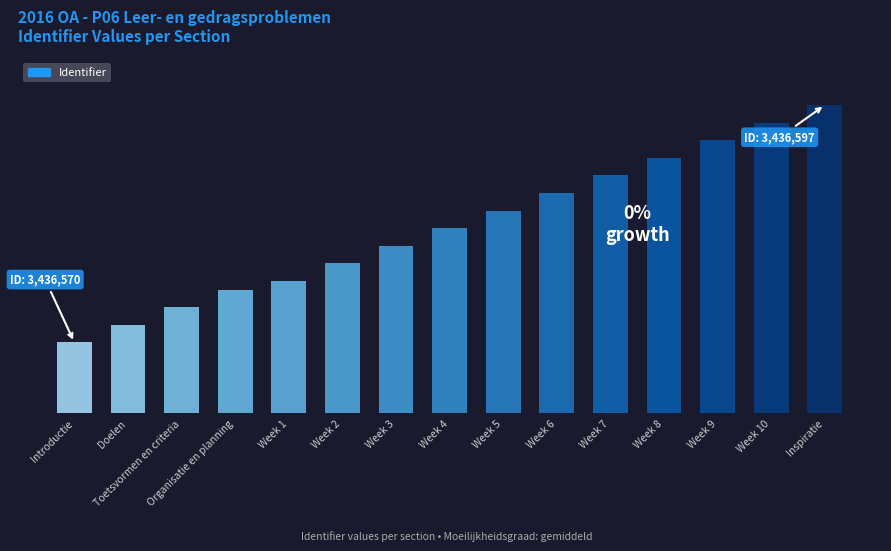

Rank the categories by value from highest to lowest.

Inspiratie, Week 10, Week 9, Week 8, Week 7, Week 6, Week 5, Week 4, Week 3, Week 2, Week 1, Organisatie en planning, Toetsvormen en criteria, Doelen, Introductie